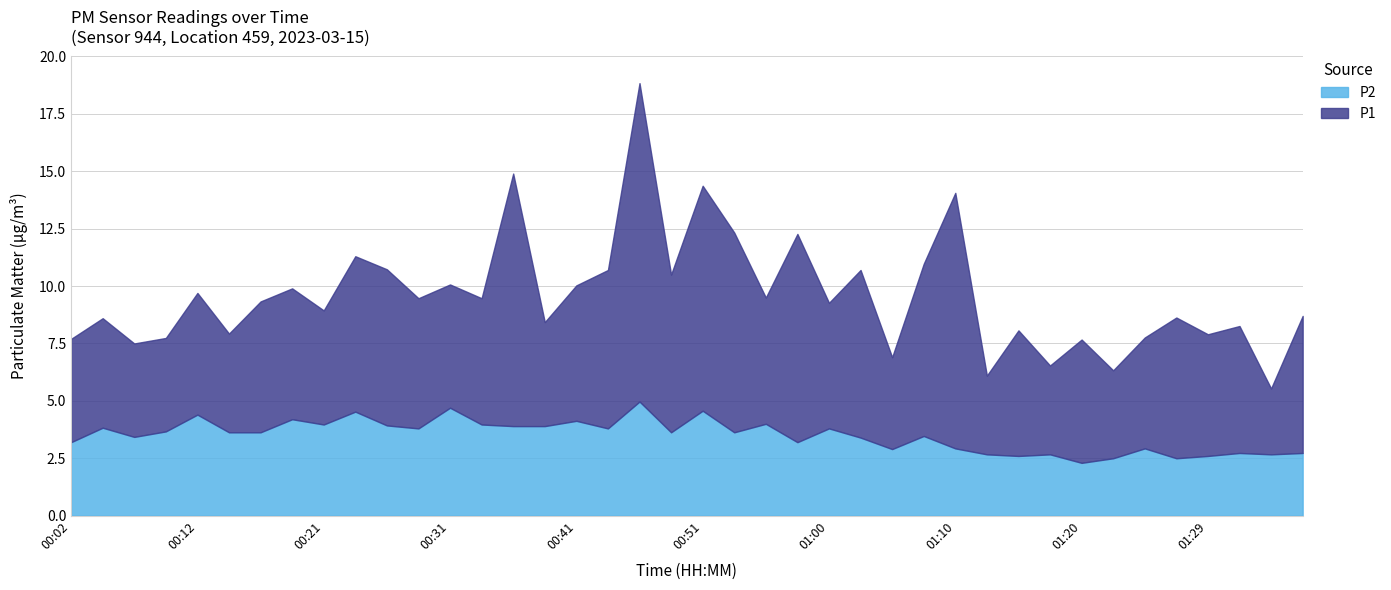

At which label is P1 closest to 8?

01:07